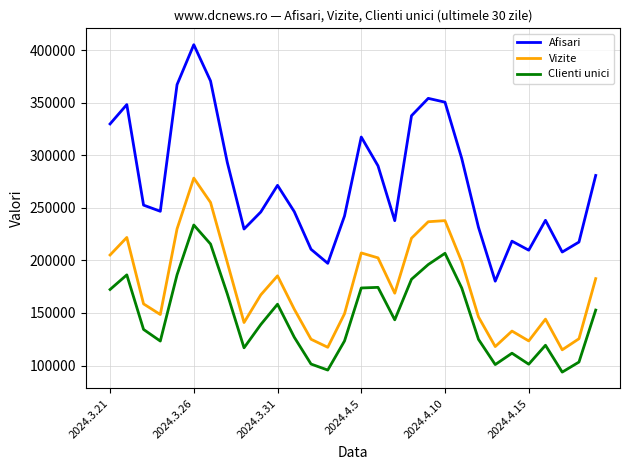

True or false: Vizite and Clienti unici intersect in this chart.

False